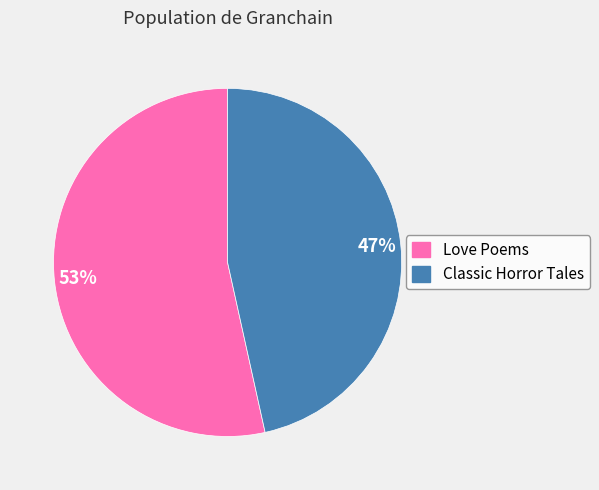

To the nearest percent, what is the average slice percentage?

50%